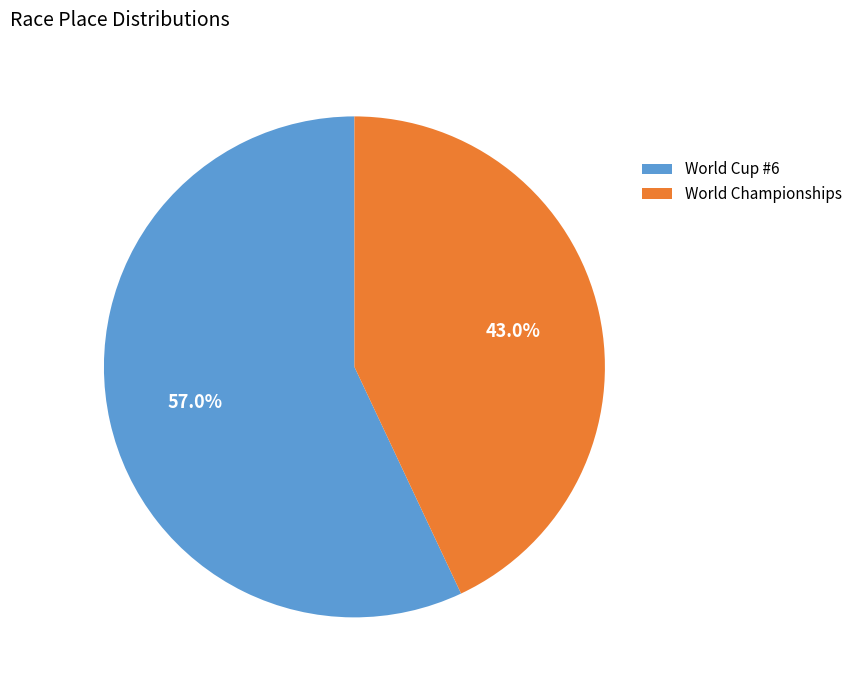

Is it true that World Championships is 43% of the pie?

True